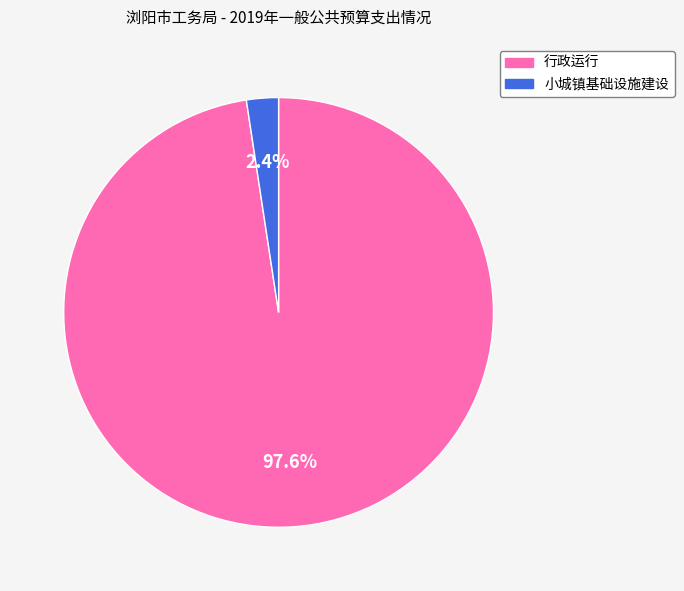

To the nearest percent, what is the difference between the 小城镇基础设施建设 and 行政运行 slice percentages?

95%